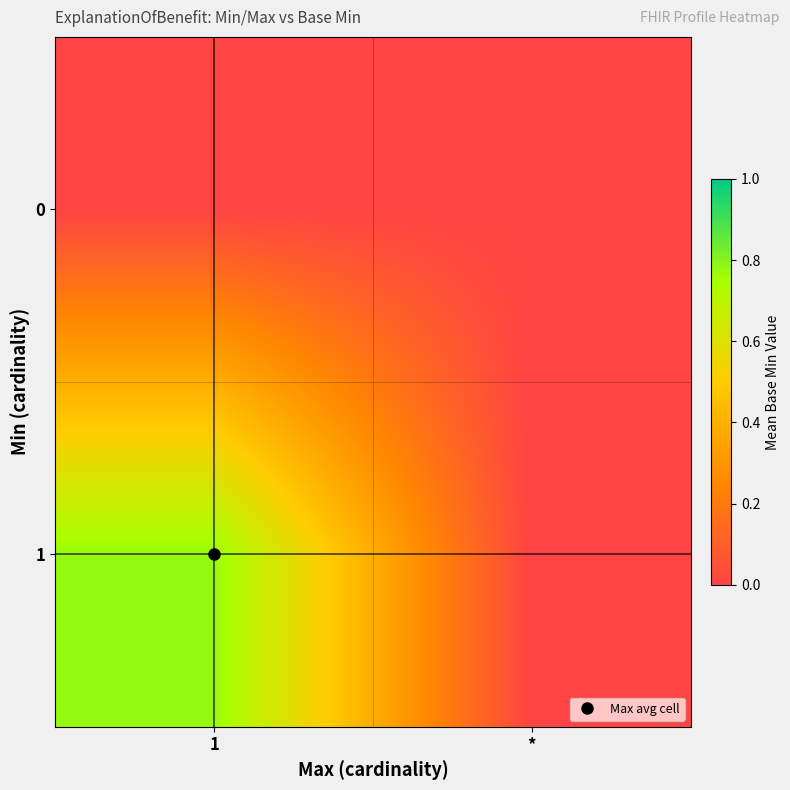

At how many categories does at least one series exceed 0?

1